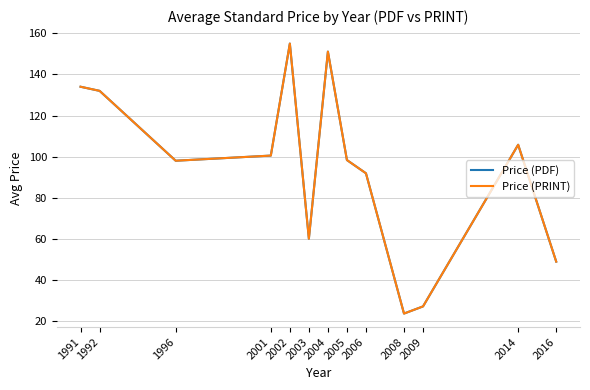

How many lines are shown in the chart?

2